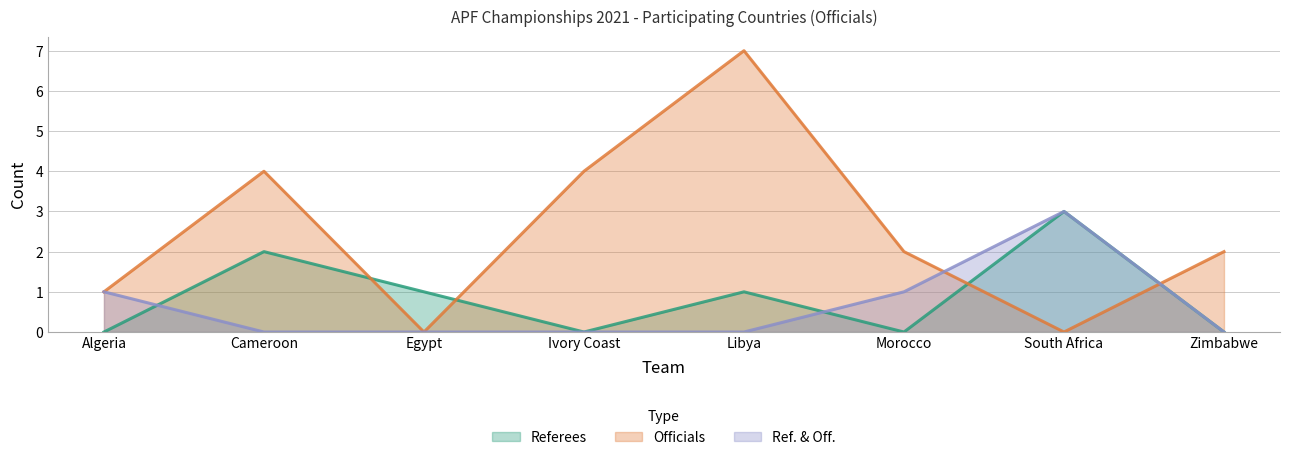

Is it true that Ref. & Off. equals 1 at Cameroon?

False